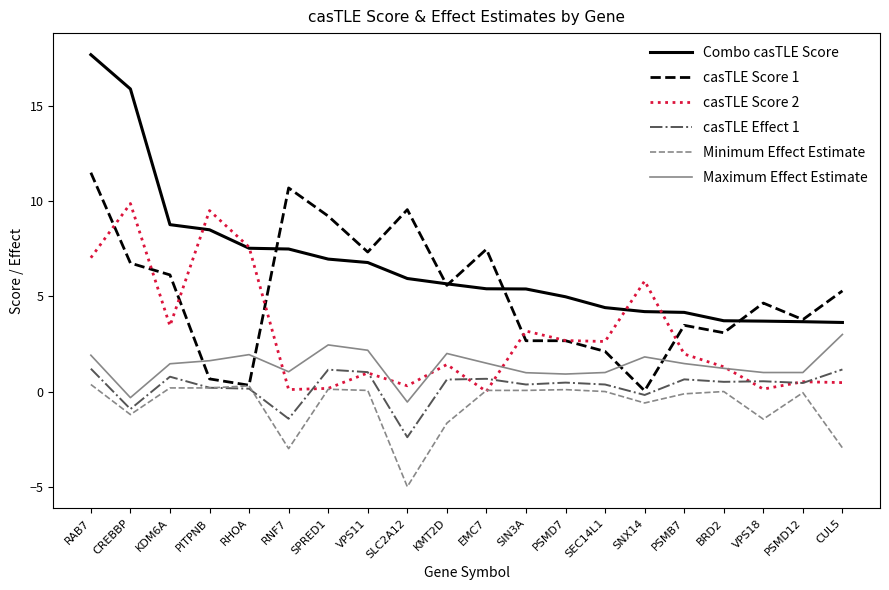

At which label does casTLE Score 2 reach its peak?

CREBBP